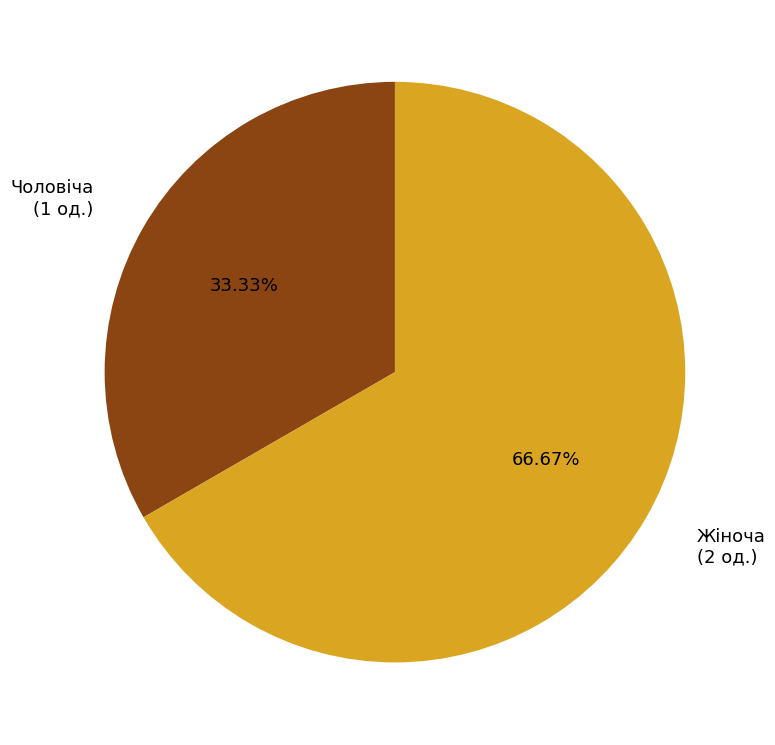

Is it true that Жіноча is 54% of the pie?

False